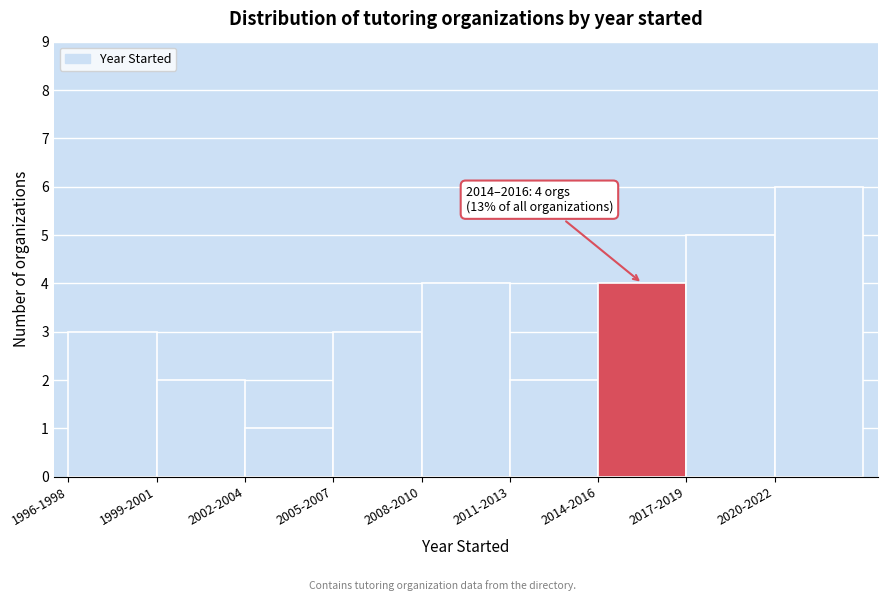

Reading left to right, extract all data points from this chart.

3	2	1	3	4	2	4	5	6